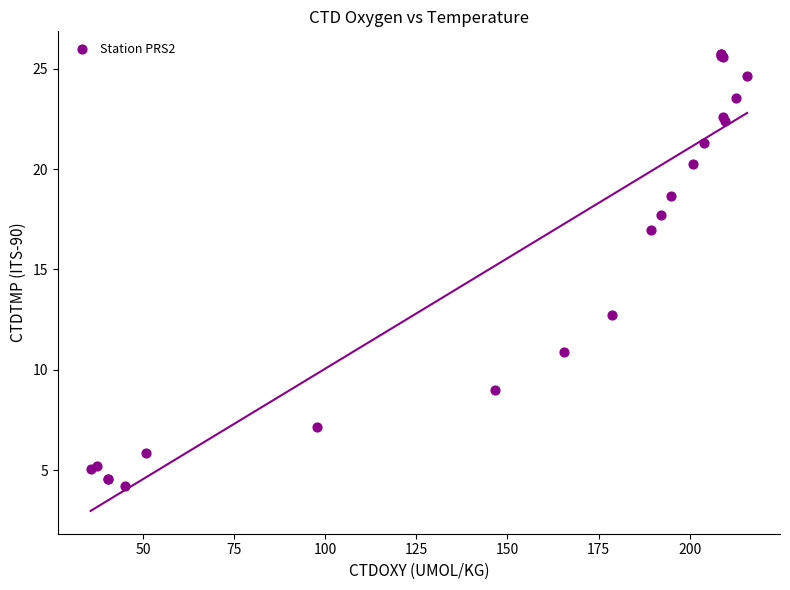

What Y value in the scatter plot is closest to 14?

12.8